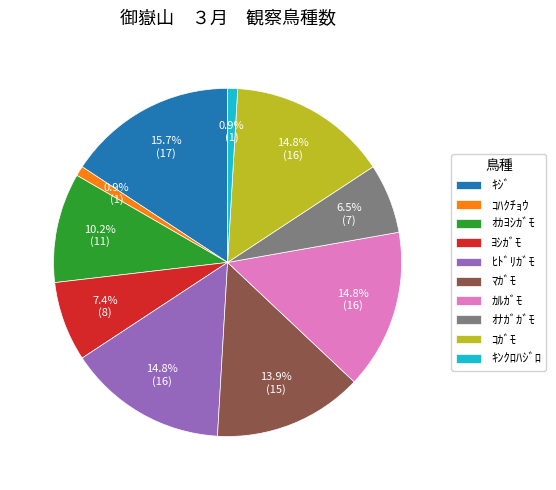

Which slice is the largest?

ｷｼﾞ